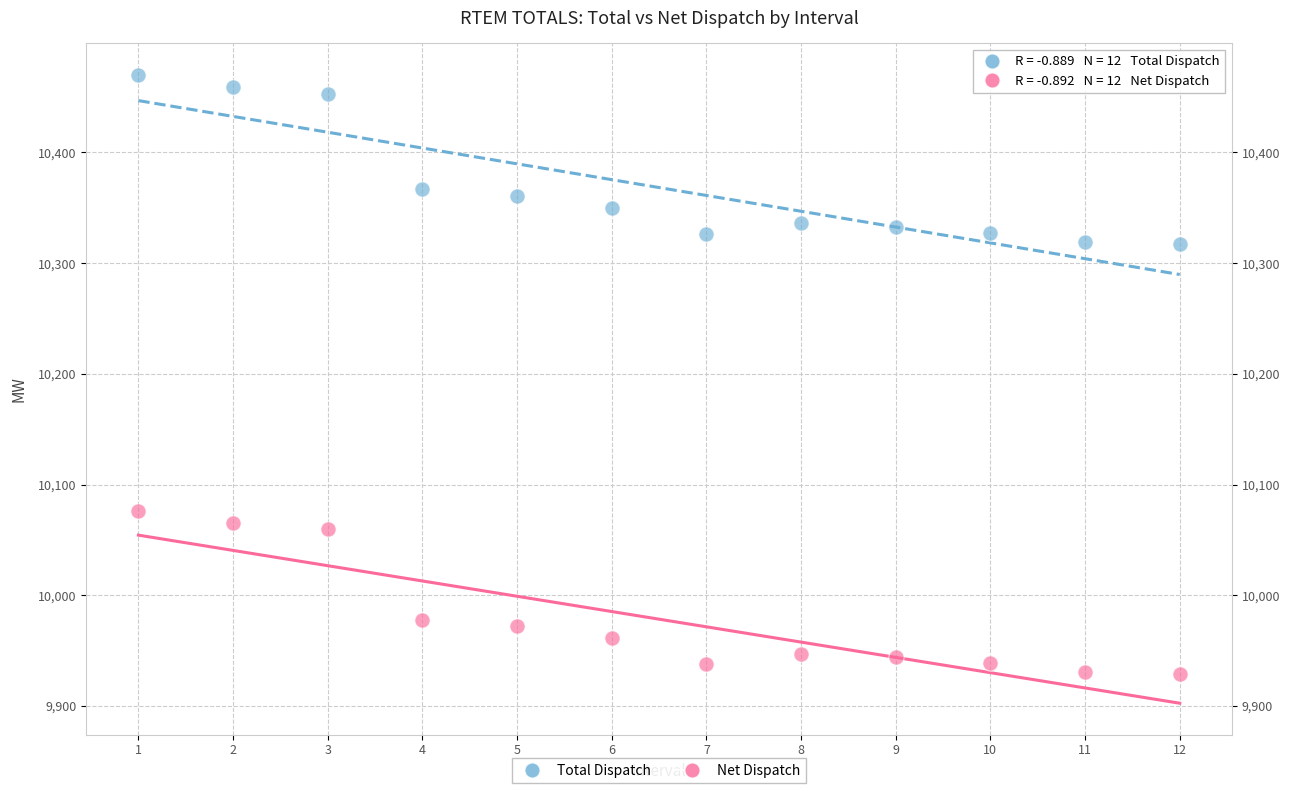

Which series contains the lowest Y value?

Net Dispatch